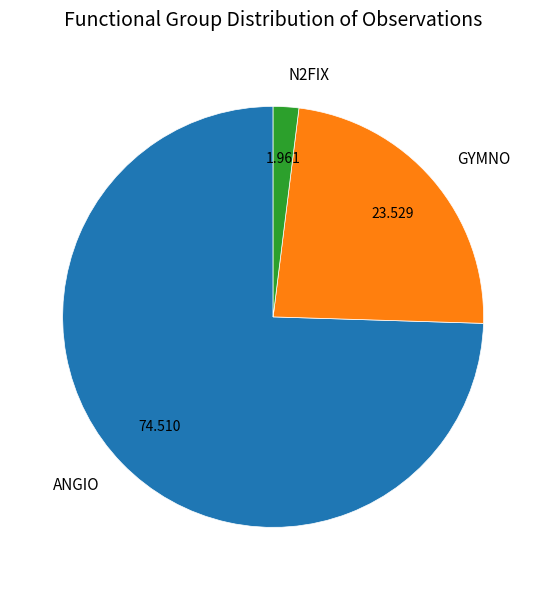

Does any single category account for the majority?

Yes